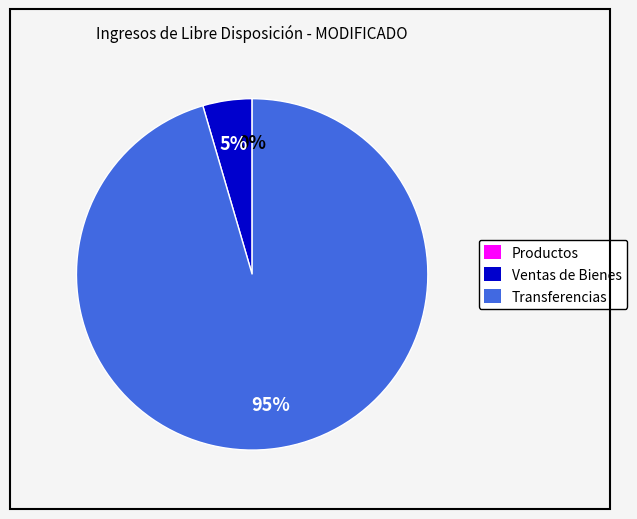

Which category has the biggest portion of the pie?

Transferencias